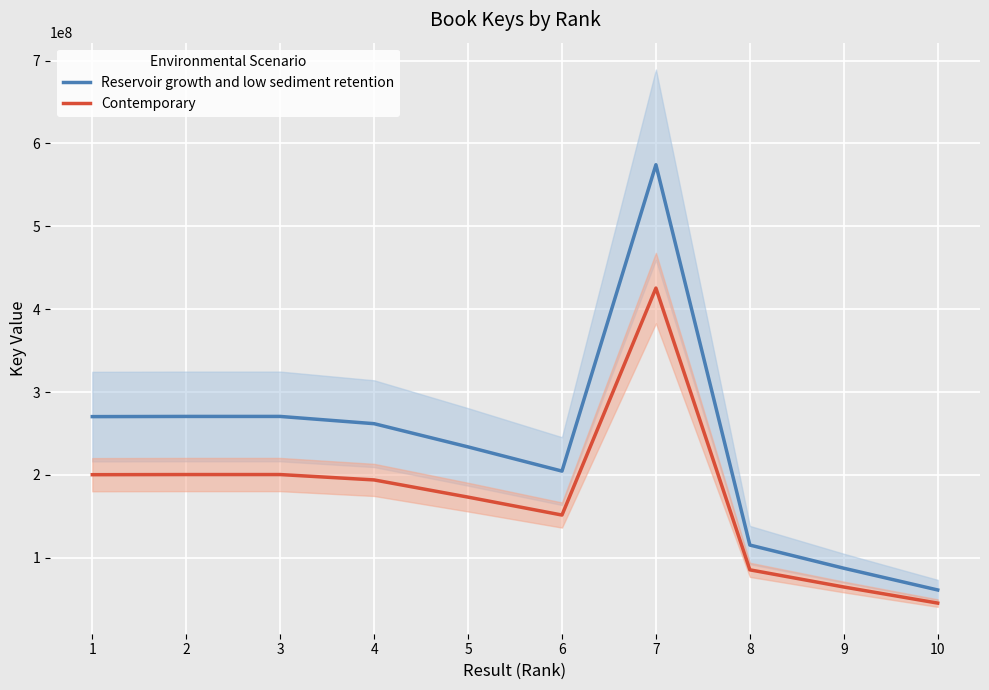

What is the value of the Reservoir growth and low sediment retention point at the 8th from the left?

115318773.9